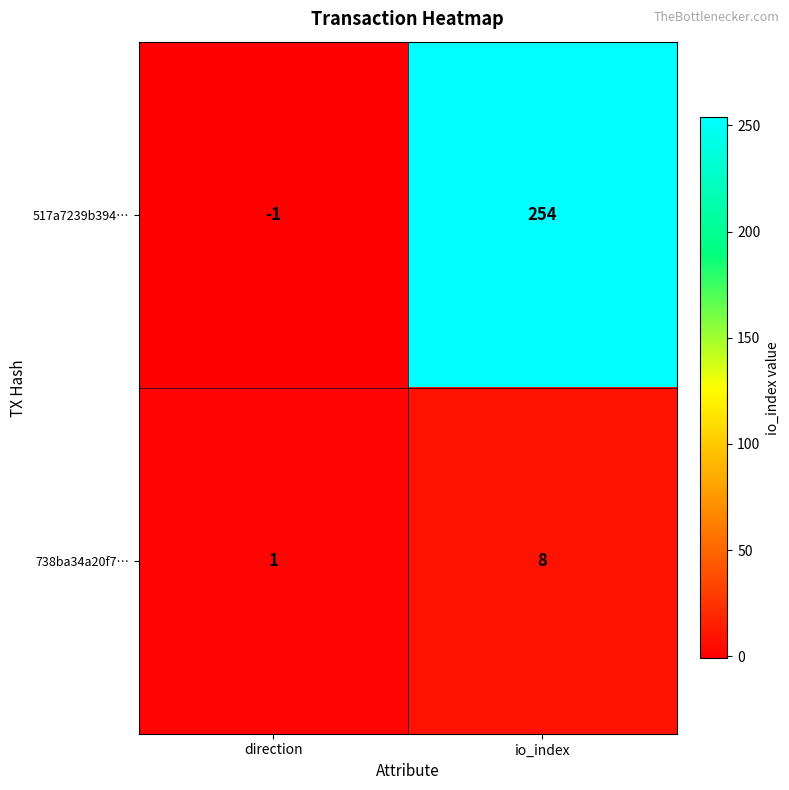

At which category does the chart reach its minimum across all series?

direction